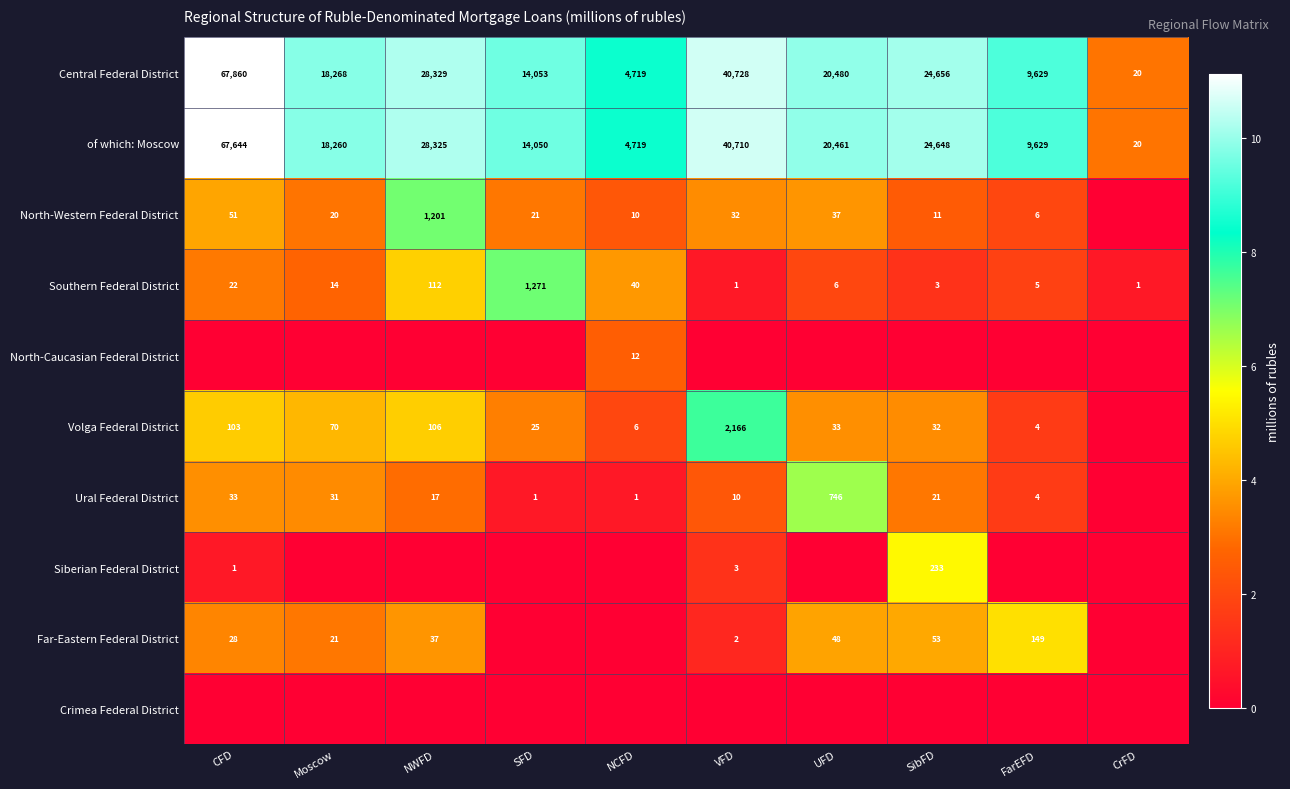

The value of Ural Federal District at NWFD is 17. True or false?

True